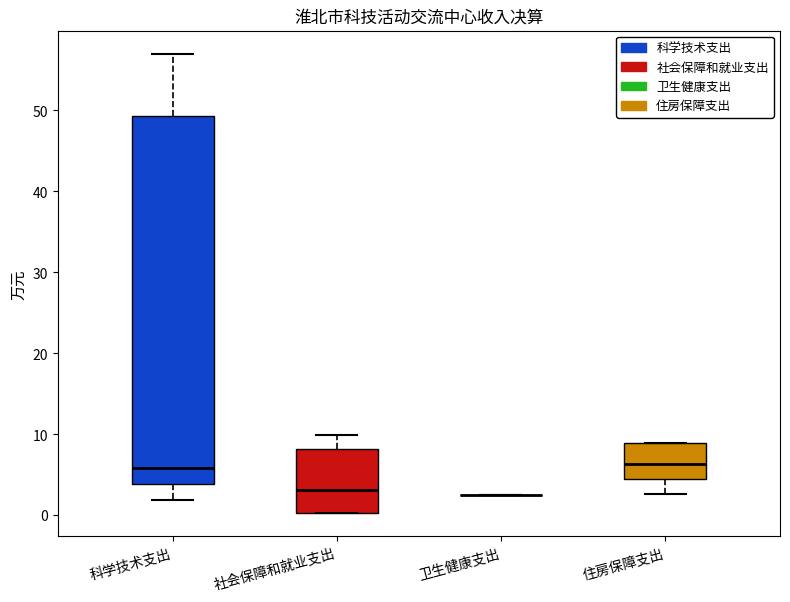

Which box is the tallest, from its lower edge to its upper edge?

科学技术支出